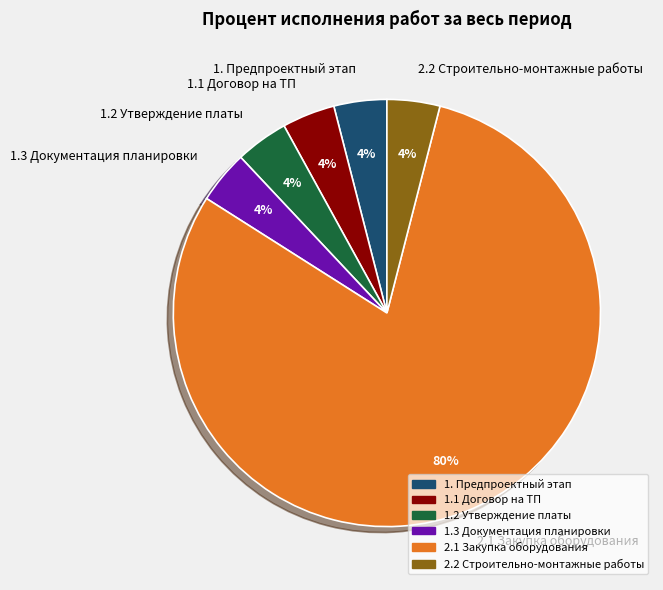

What is the largest slice in the pie chart?

2.1 Закупка оборудования